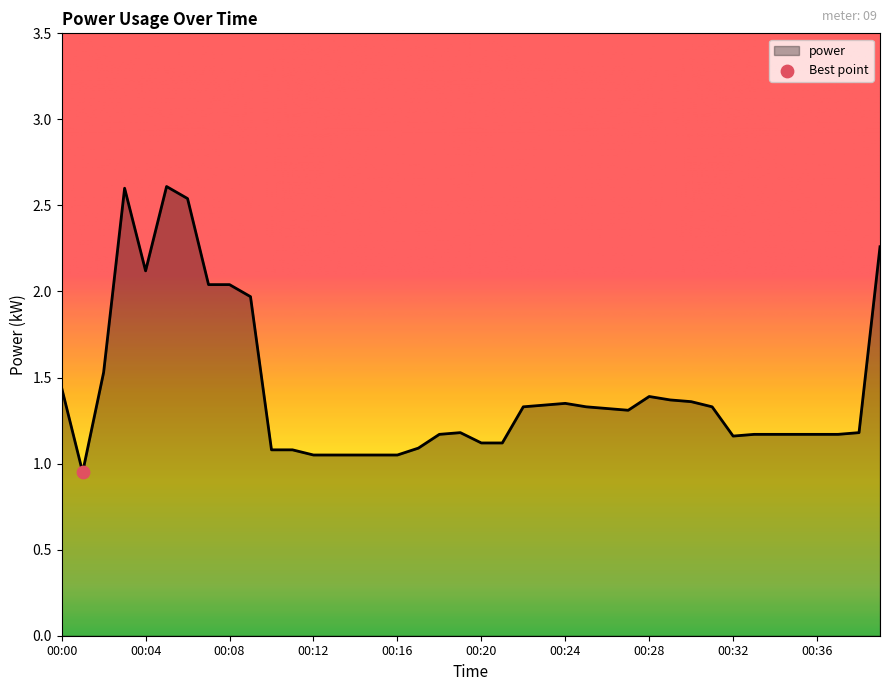

What is the maximum value shown in the chart?

2.6